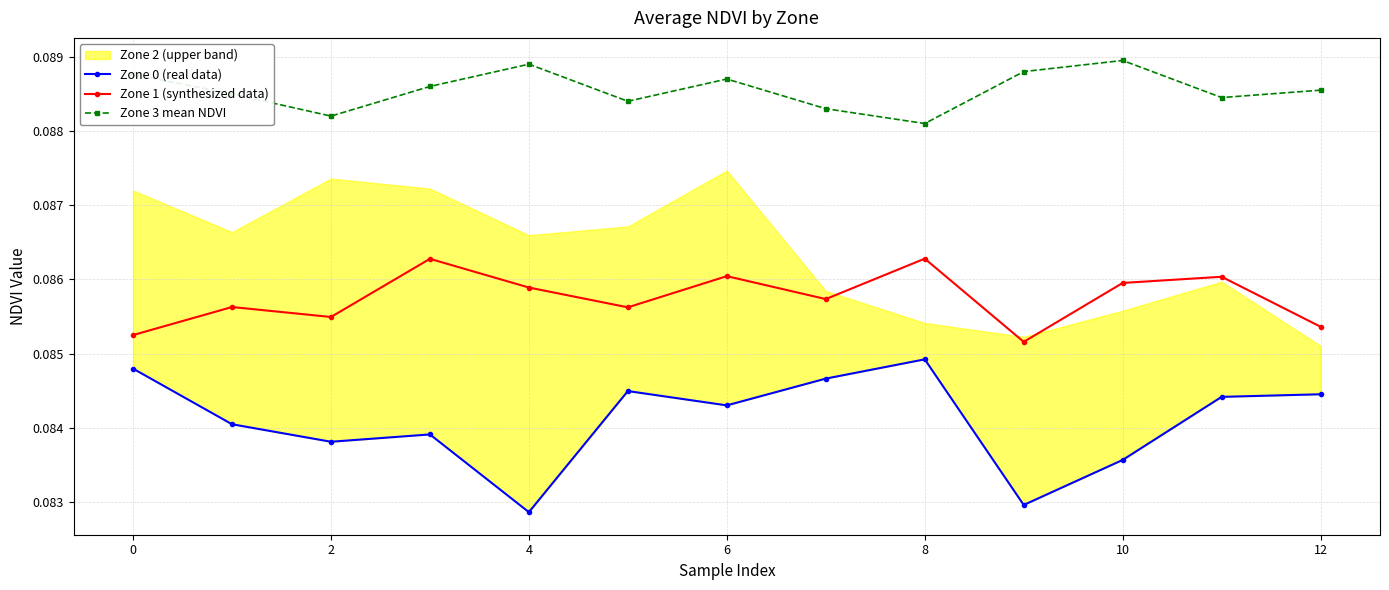

True or false: Zone 0 (real data) and Zone 1 (synthesized data) cross at least once.

False